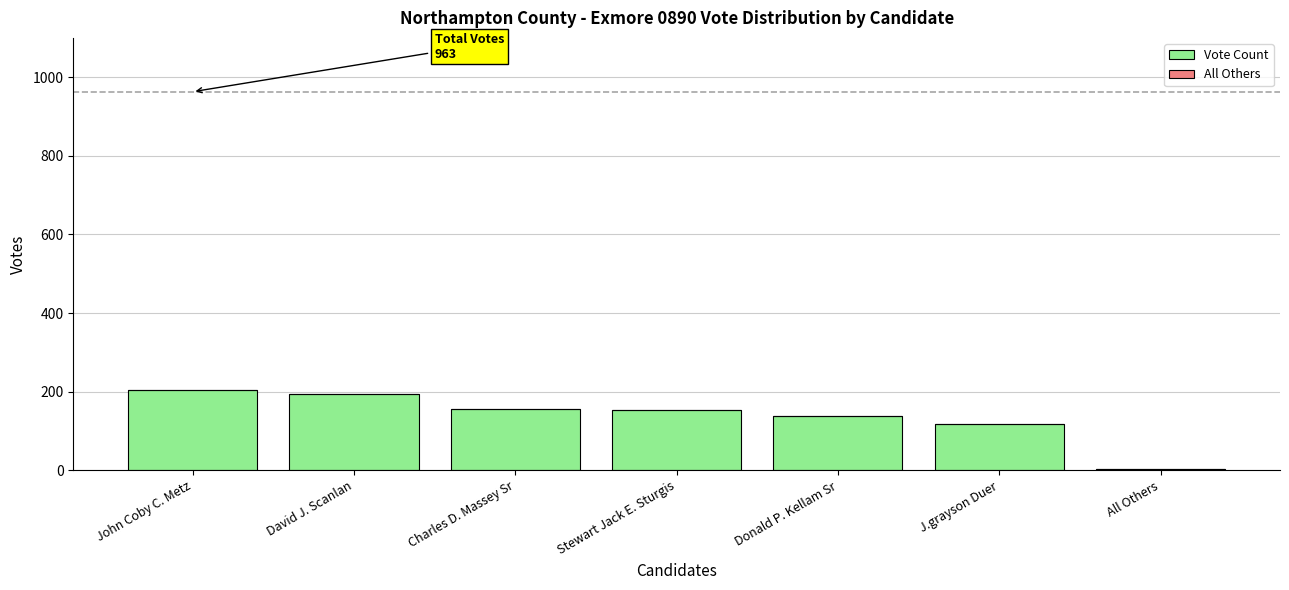

The value of Vote Count at Stewart Jack E. Sturgis is 153. True or false?

True